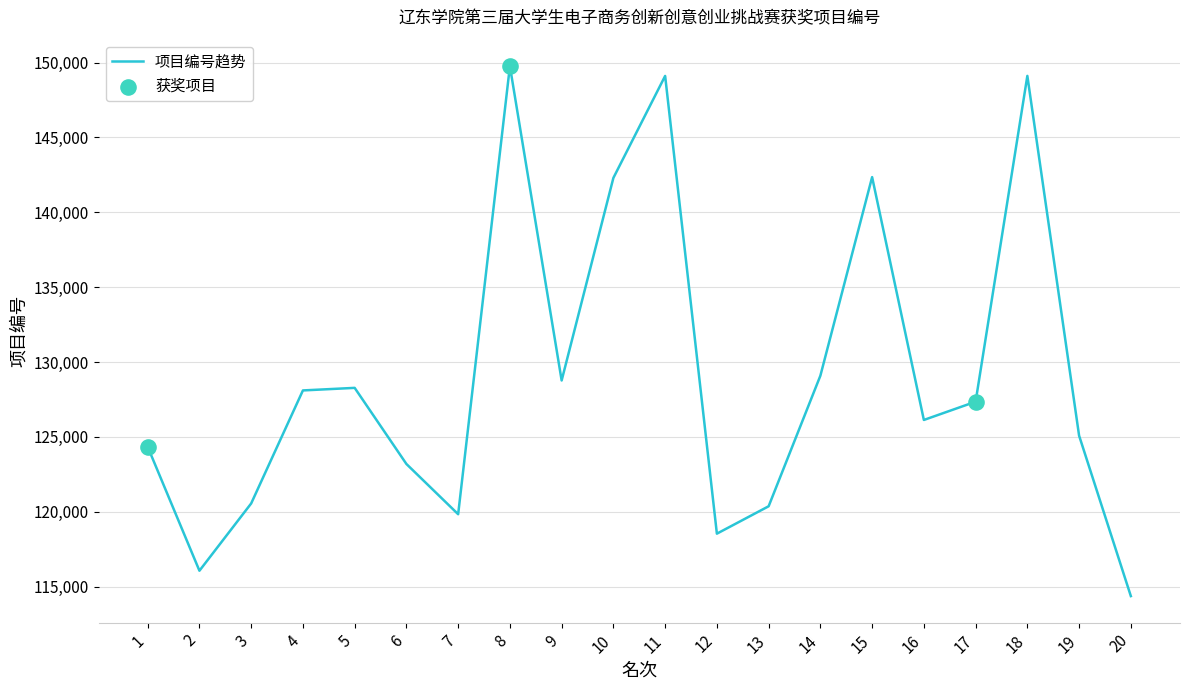

What is the change in value from 11 to 12?

-30583